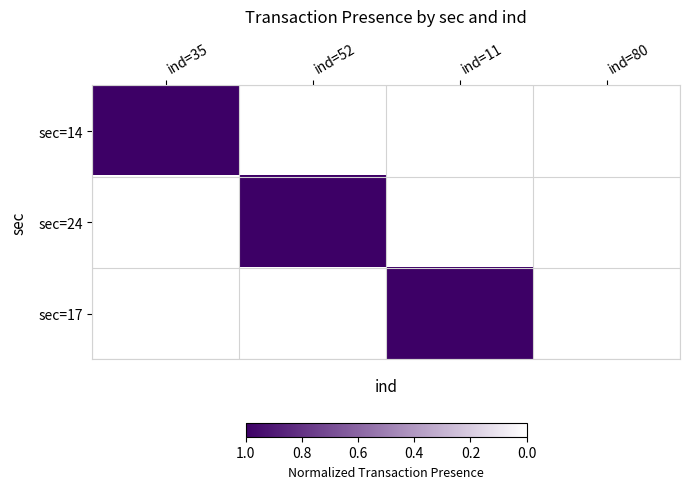

Reading left to right, list all the values displayed in this chart.

sec=14: ind=35=1	ind=52=0	ind=11=0	ind=80=0
sec=24: ind=35=0	ind=52=1	ind=11=0	ind=80=0
sec=17: ind=35=0	ind=52=0	ind=11=1	ind=80=0